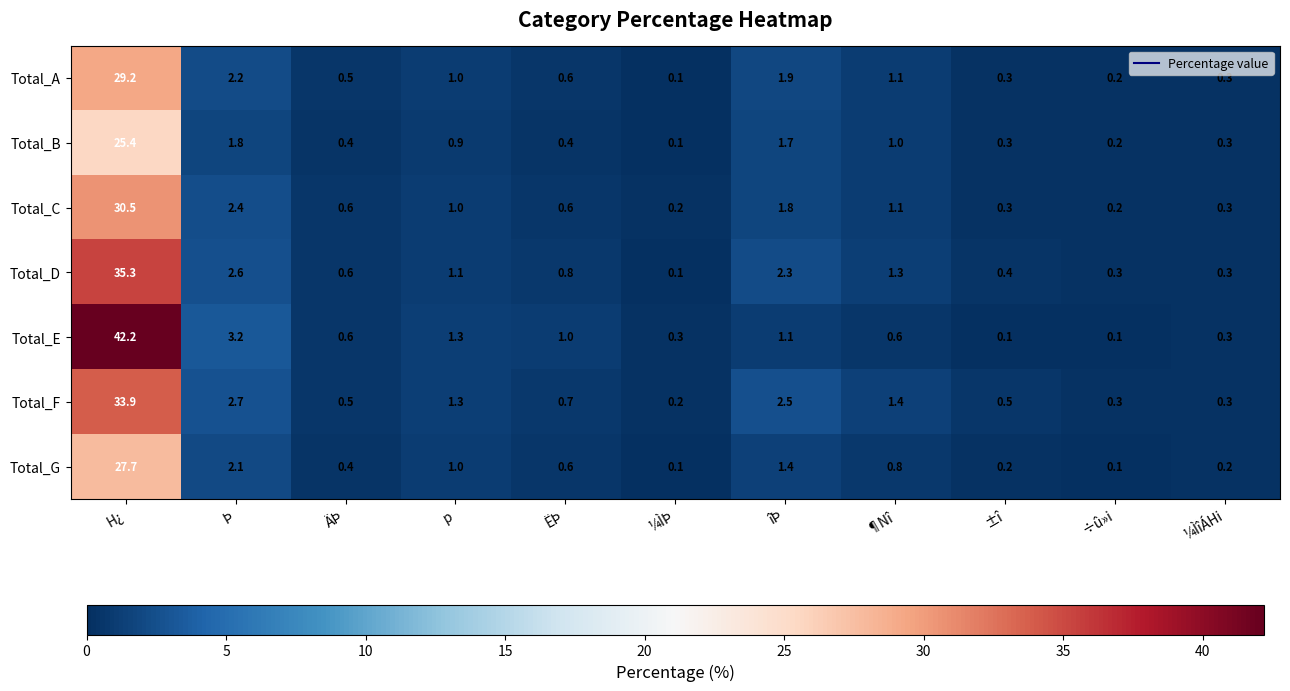

List the series in order of their peak value, lowest first.

Total_B, Total_G, Total_A, Total_C, Total_F, Total_D, Total_E